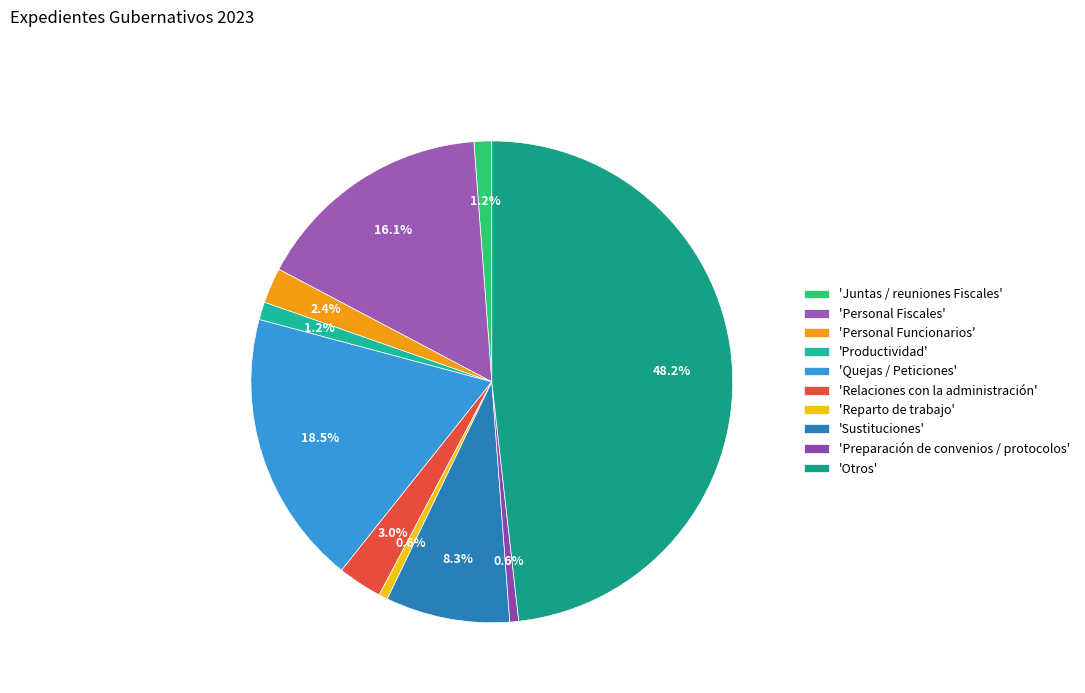

How many slices are in this pie chart?

10